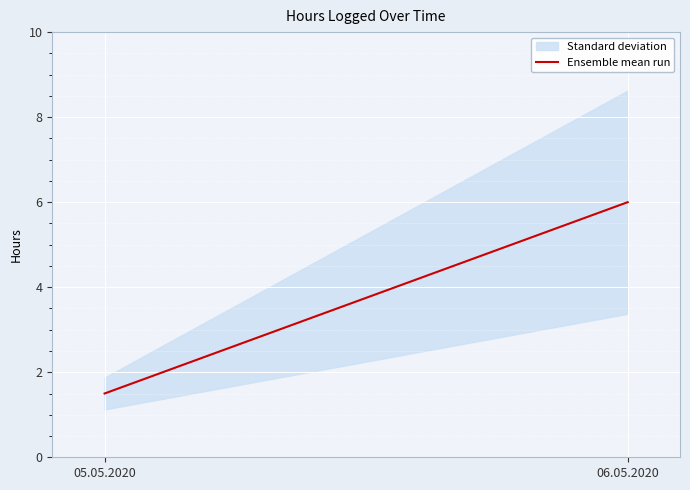

How many lines are shown in the chart?

1